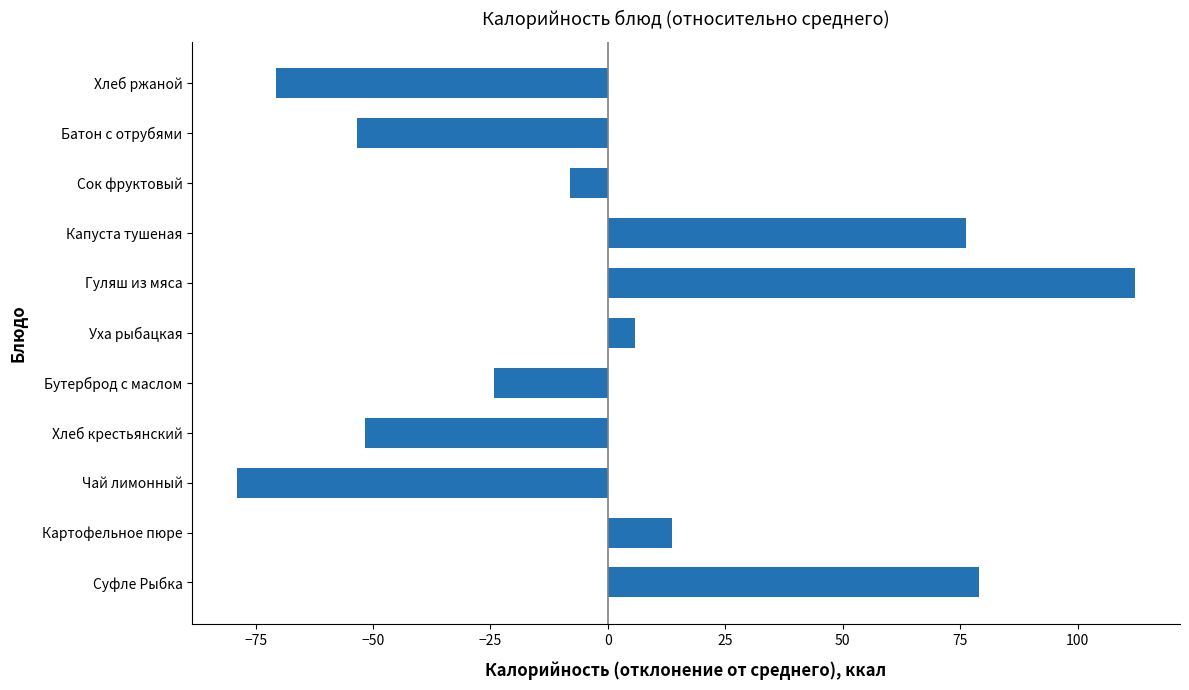

What is the difference between the maximum and minimum values?

191.2